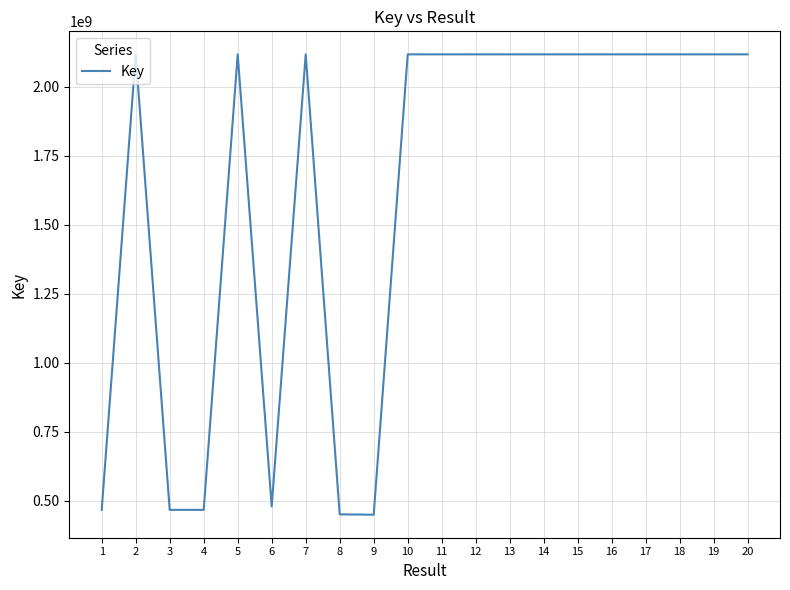

What is the difference between the maximum and minimum values?

1668393003